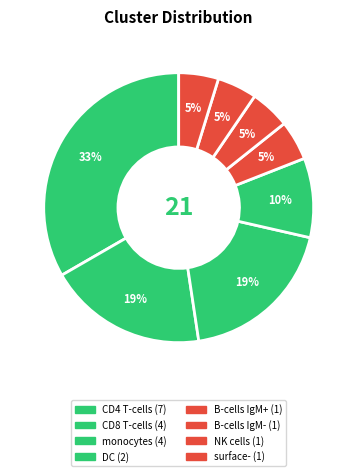

How many segments does this pie chart have?

8